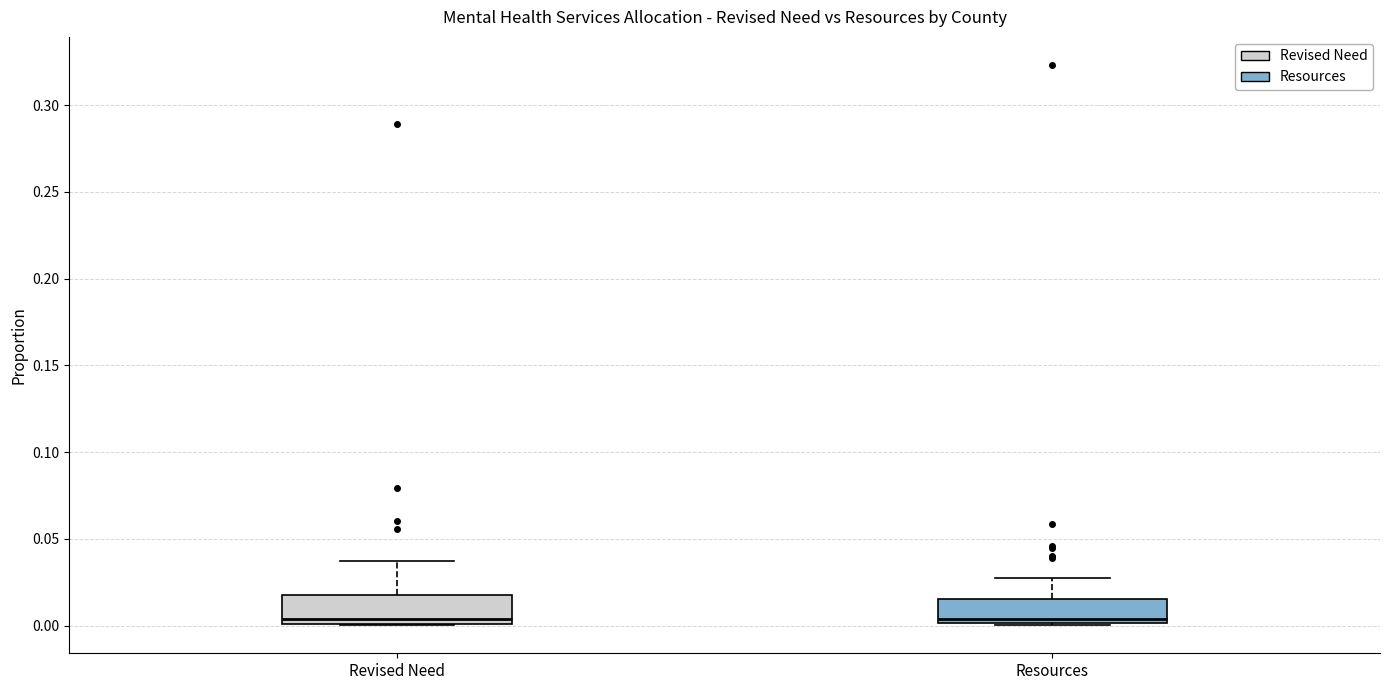

Reading left to right, transcribe this box plot: for each box, give where its median line is, the range the box spans, and where its two whiskers end, as read against the y-axis. The values are not printed on the chart, so give them approximately, as read against the axis.

Revised Need: median 0.005, box 0.000 to 0.015, whiskers 0.000 to 0.035
Resources: median 0.005, box 0.000 to 0.015, whiskers 0.000 to 0.025